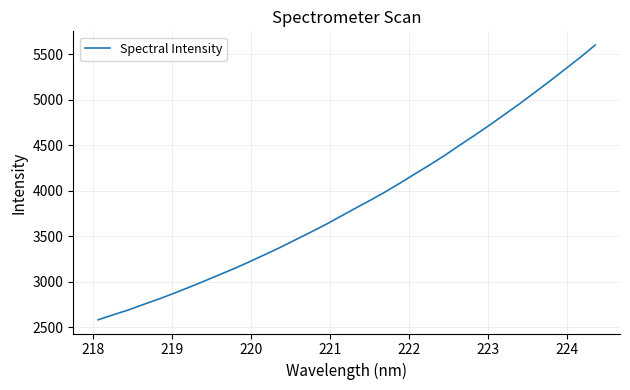

What is the maximum value shown in the chart?

5601.1